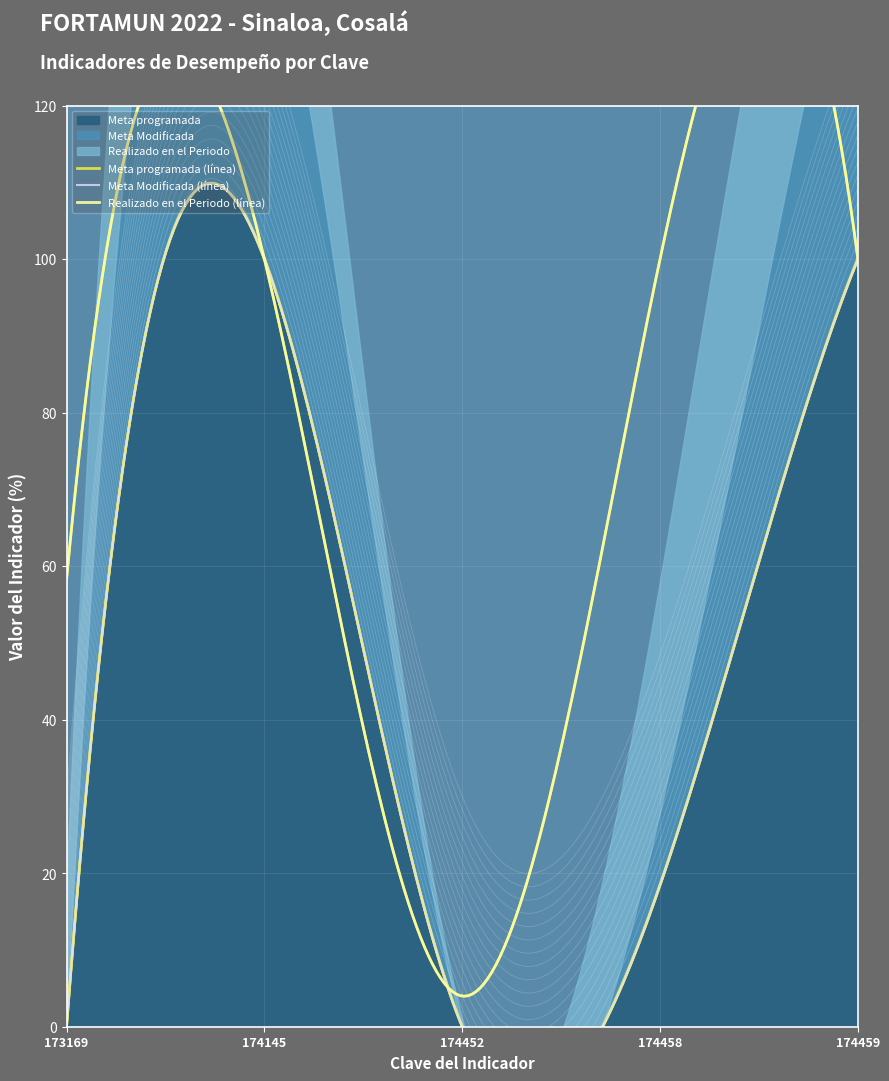

How many interior local peaks does the Meta programada series have?

1